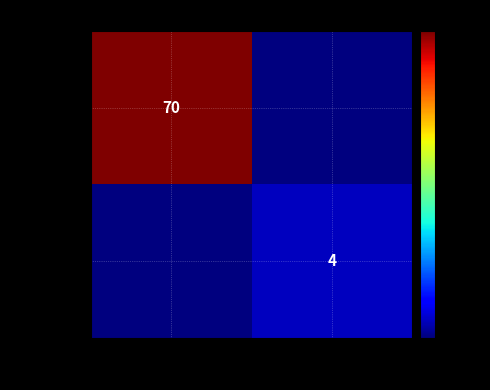

Is the value of b0b08f8d... at 1 greater than the value of ca52321b... at -1?

No